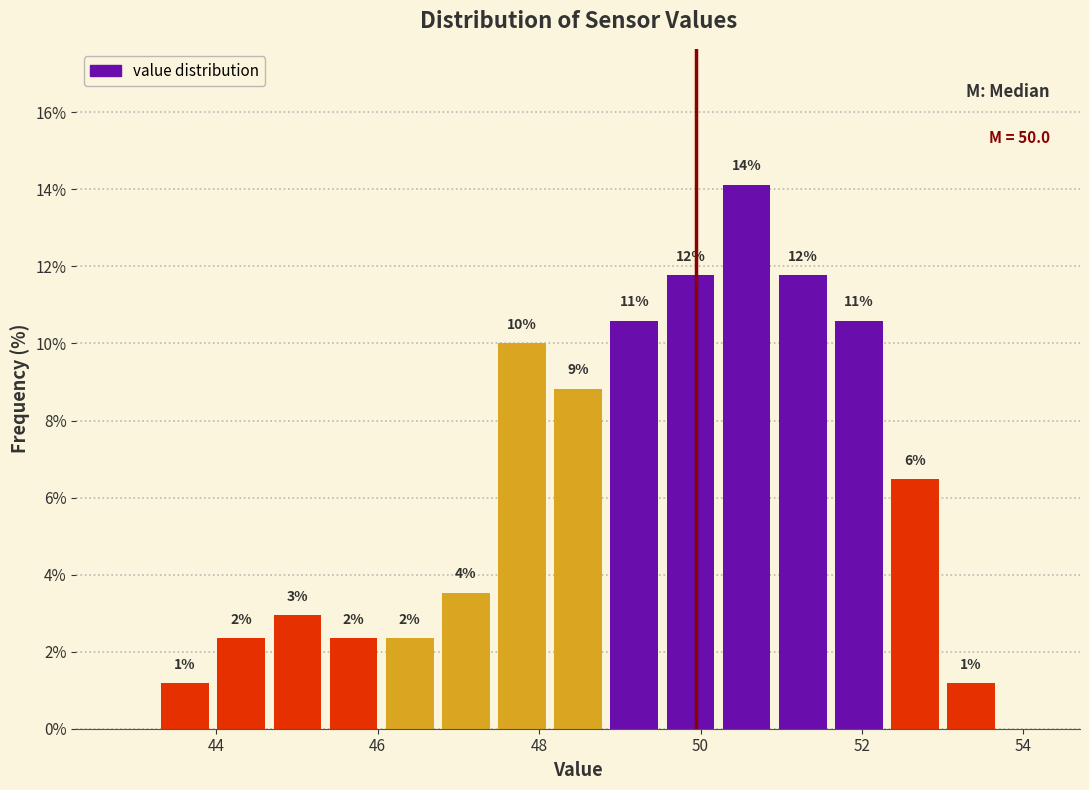

Read against the x-axis, roughly where is the centre of the tallest bar?

50.6